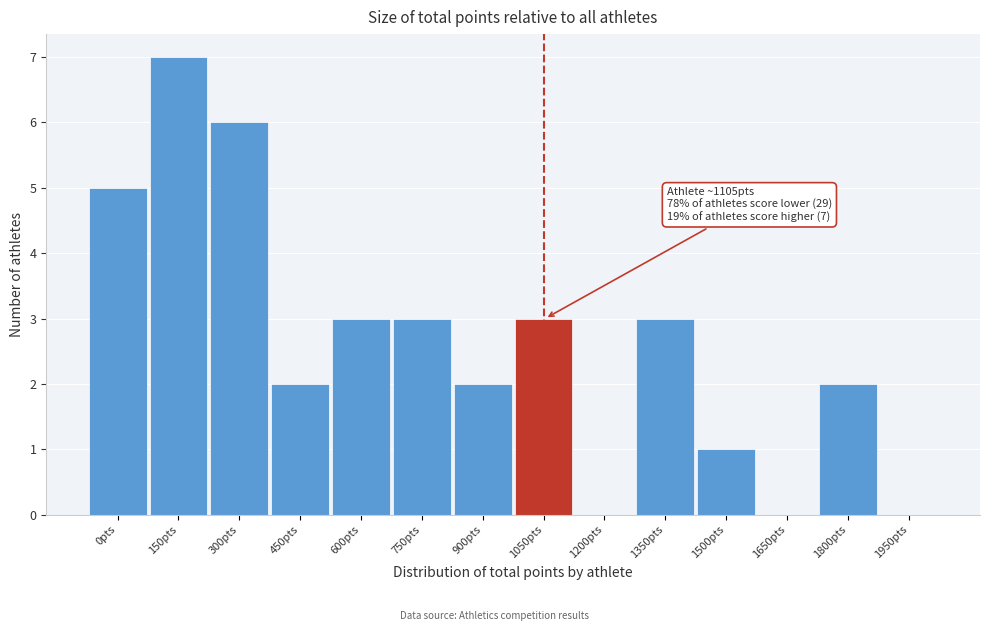

Reading right to left, transcribe all the data shown in this chart.

1950pts=0	1800pts=2	1650pts=0	1500pts=1	1350pts=3	1200pts=0	1050pts=3	900pts=2	750pts=3	600pts=3	450pts=2	300pts=6	150pts=7	0pts=5